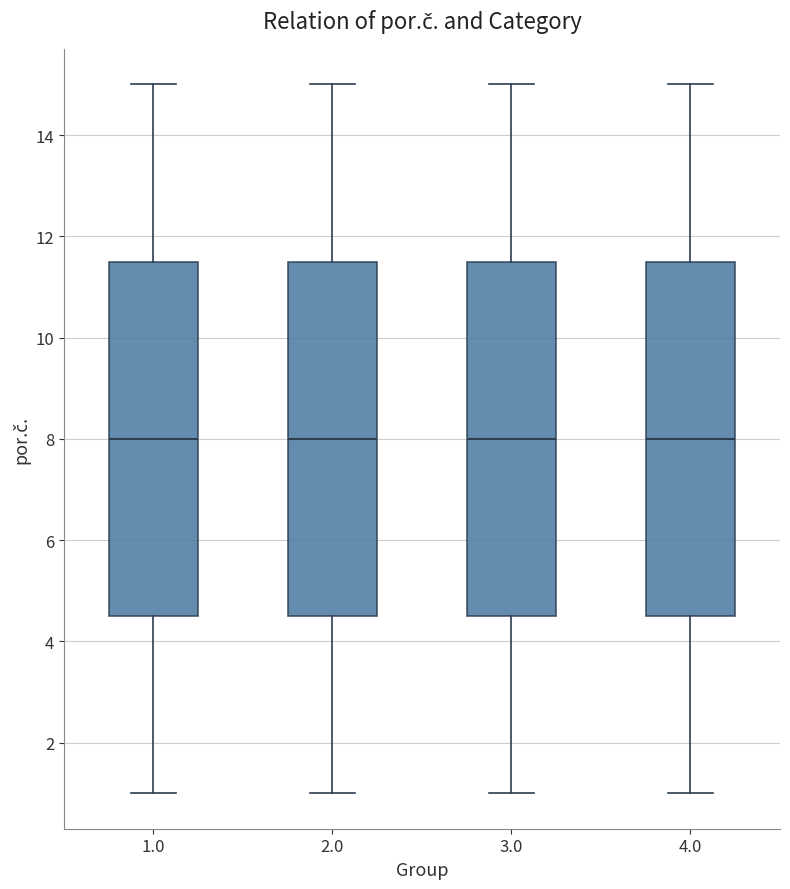

Where is the lower edge of the box at x = 2.0 on the y-axis? The values are not printed on the chart, so give them approximately, as read against the axis.

4.6